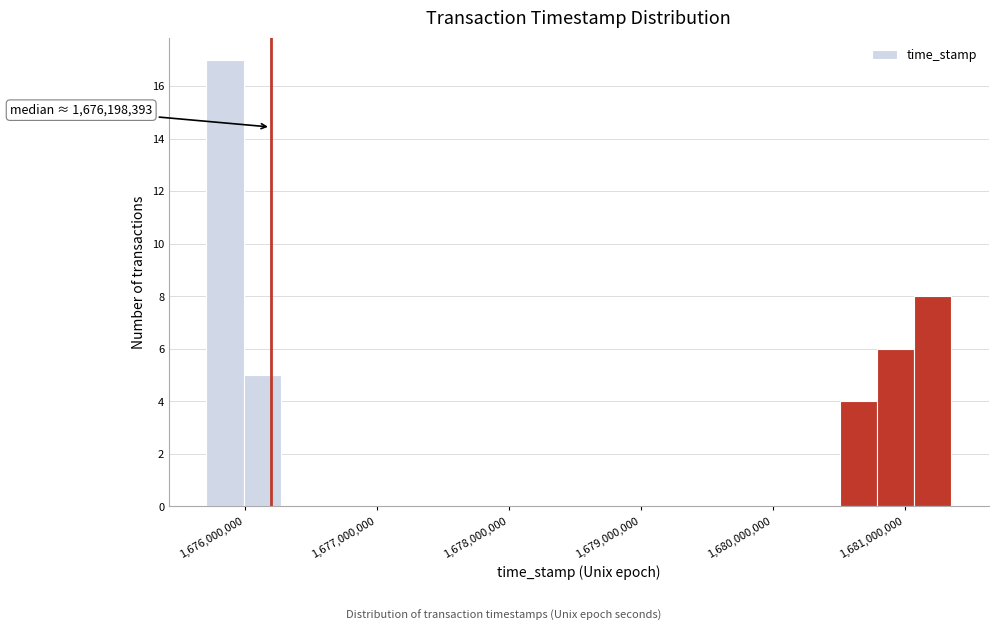

Around what value on the x-axis is the tallest bar? Give the approximate position of its centre, as read against the axis.

1675900000